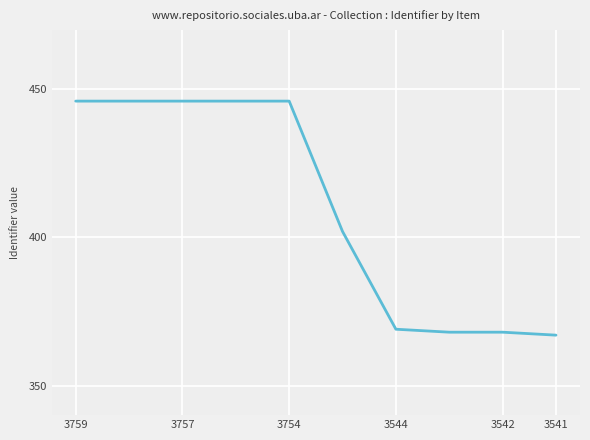

What is the maximum value shown in the chart?

446